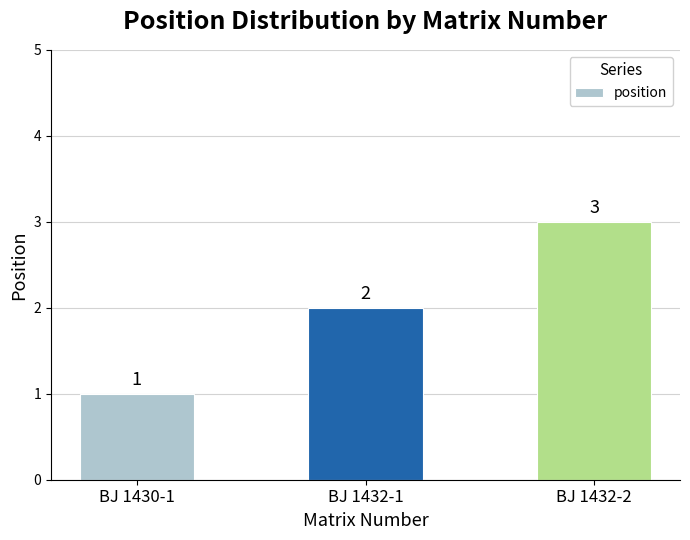

Reading left to right, extract all data points from this chart.

1	2	3